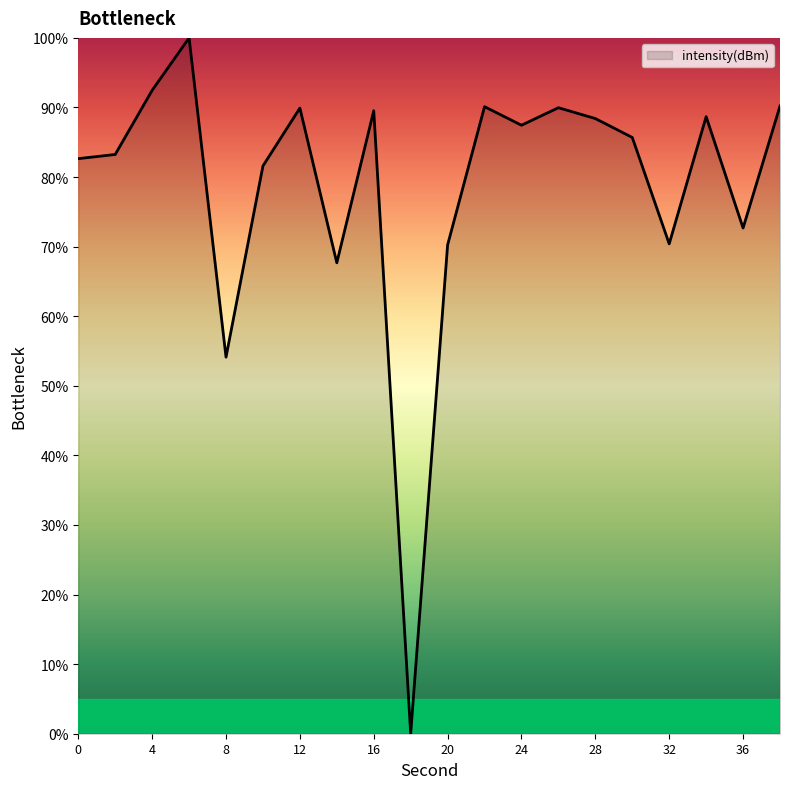

What is the greatest value displayed?

100.0